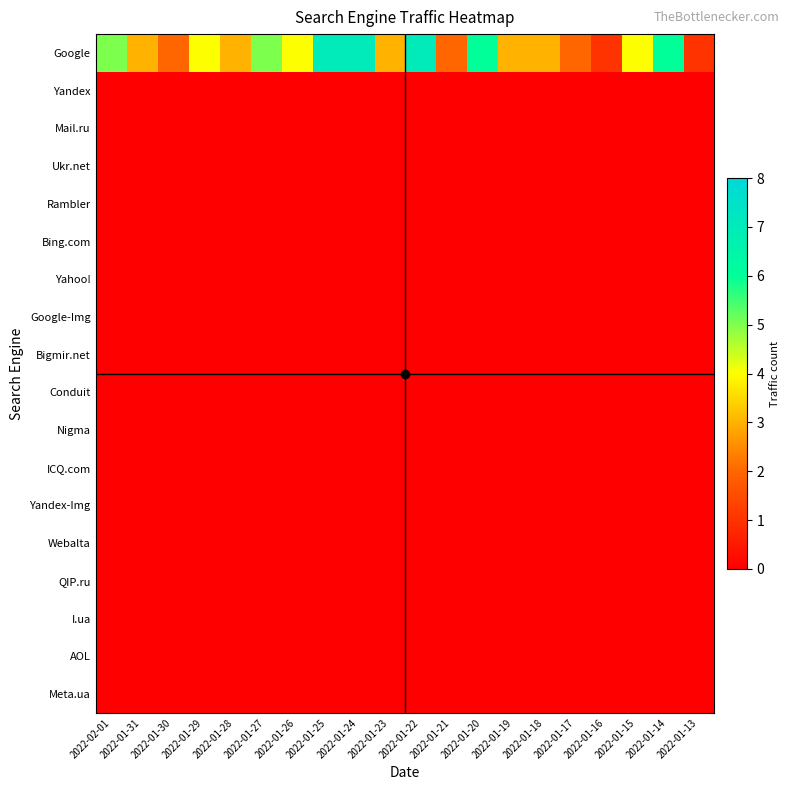

At which category does the chart reach its peak across all series?

2022-01-25